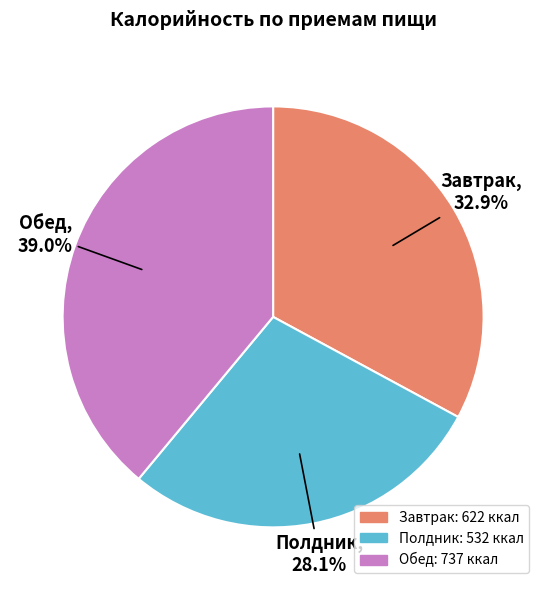

Approximately how many times larger is the value at Завтрак compared to Обед?

0.8